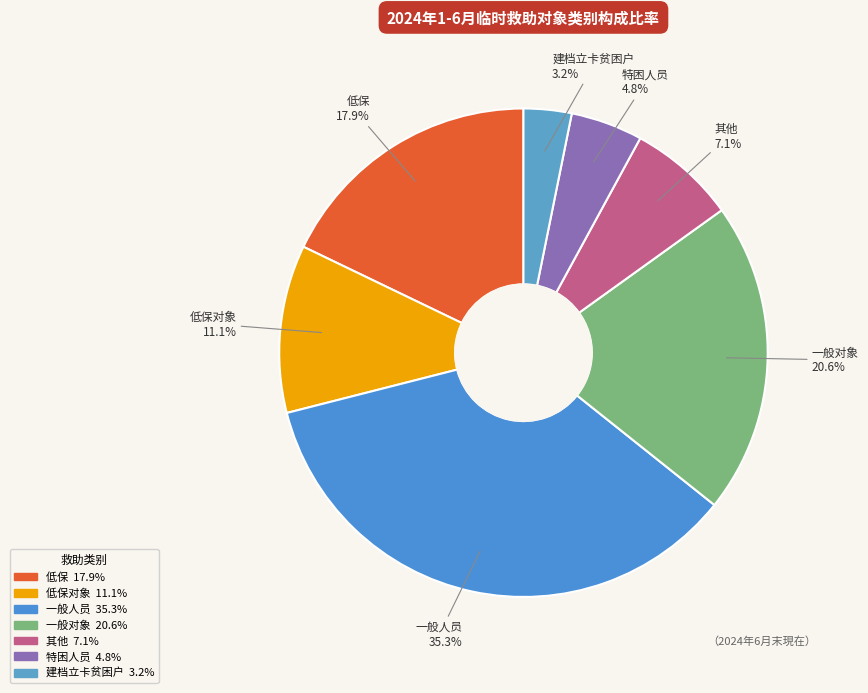

What is the largest slice in the pie chart?

一般人员